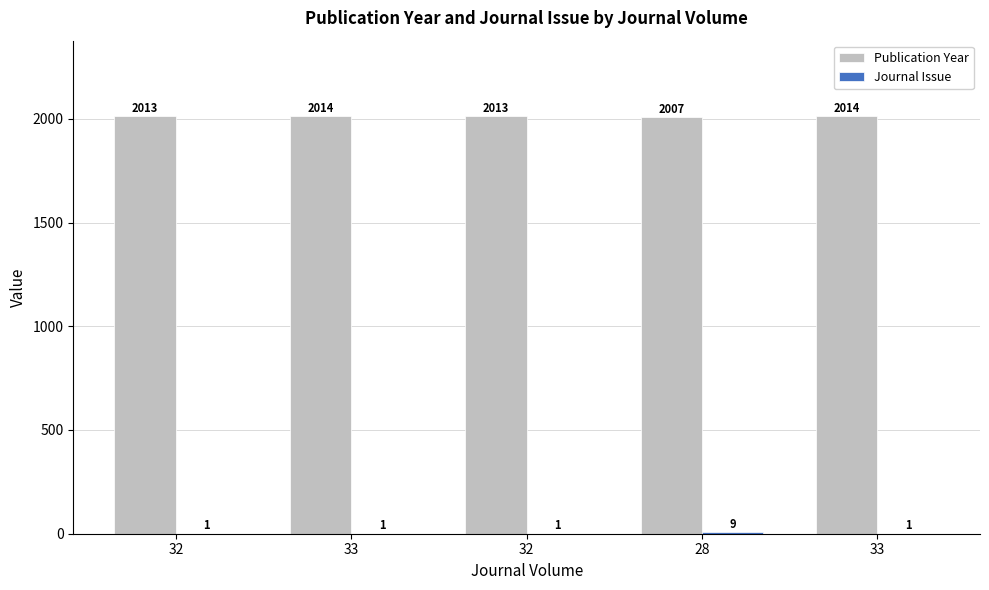

Is it true that Publication Year equals 2014 at 33?

True